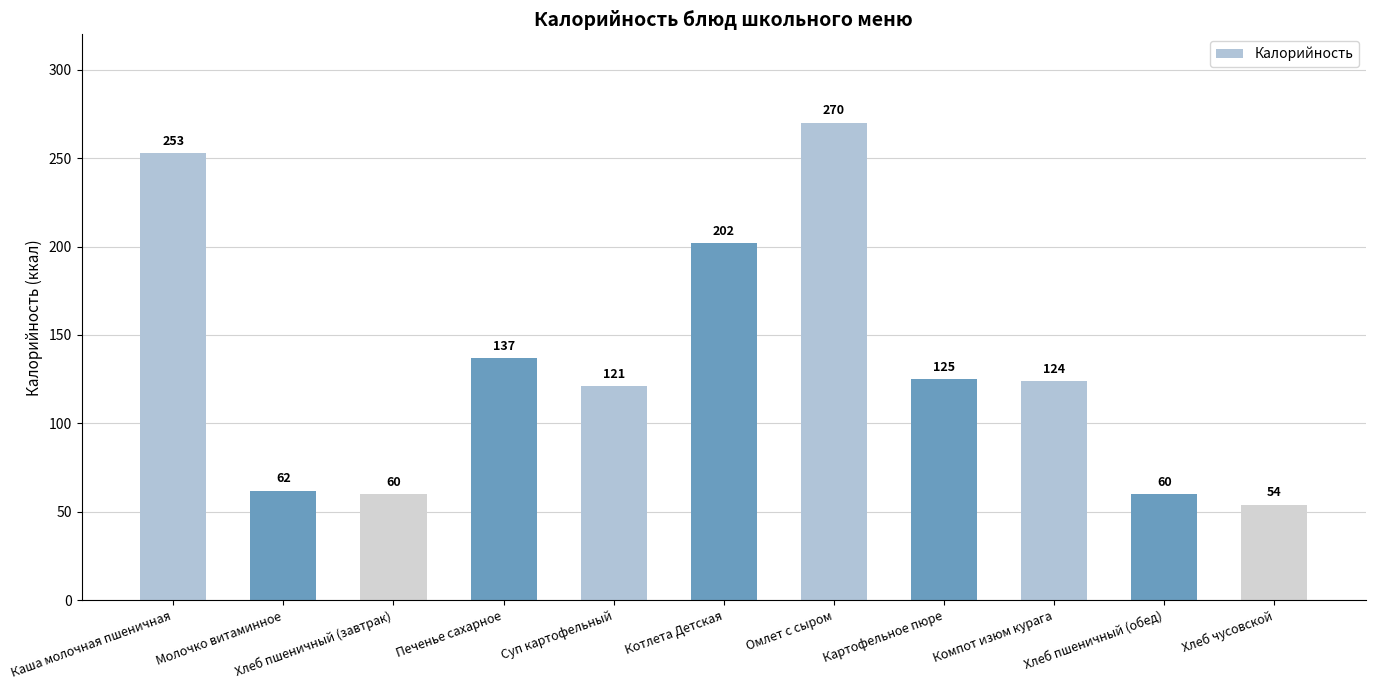

At which label is the value closest to 162?

Печенье сахарное